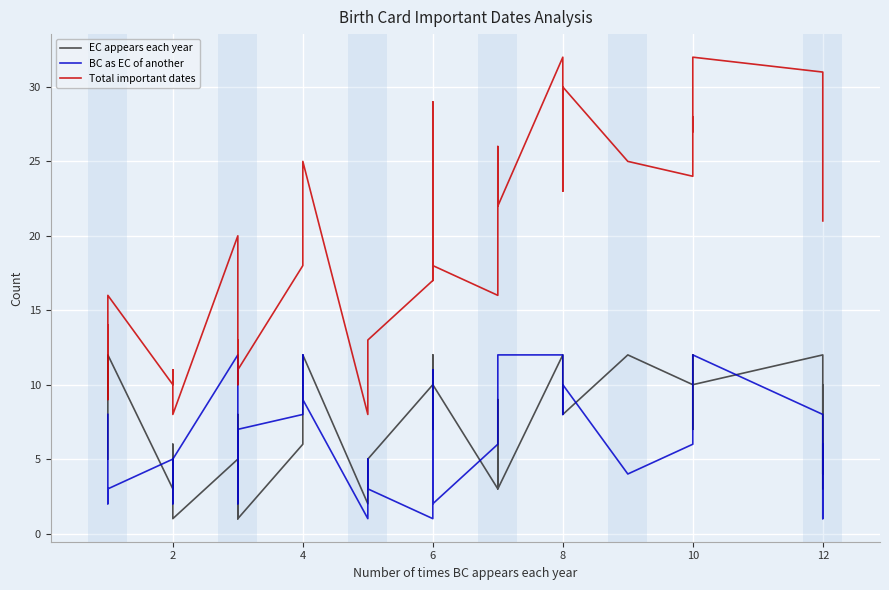

What is the sum of all BC as EC of another values?

254